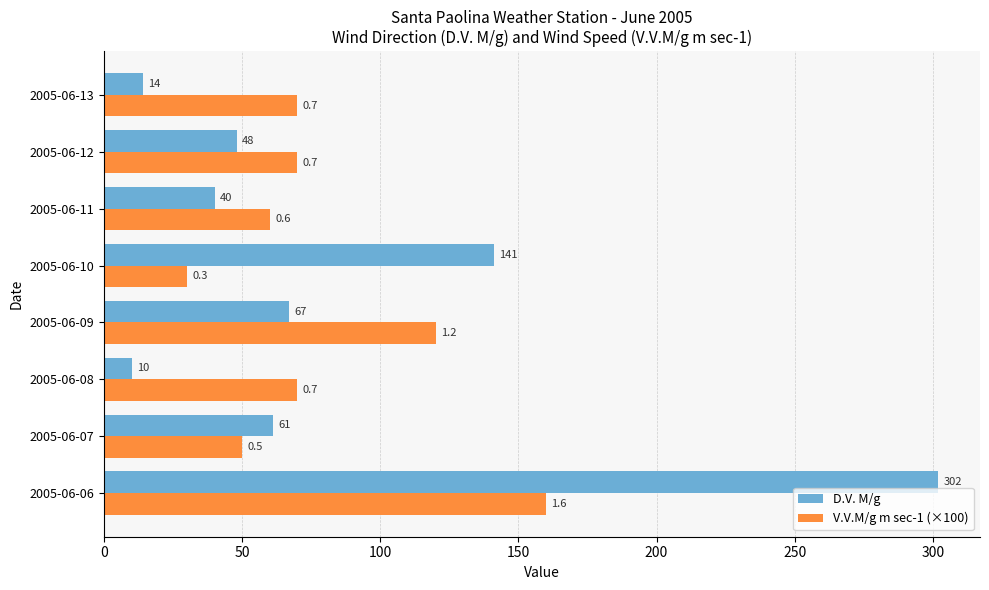

At which label is D.V. M/g closest to 156?

2005-06-10